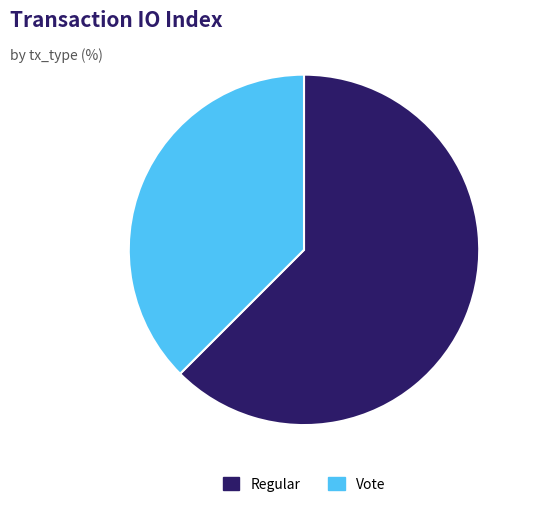

Approximately how many times larger is the value at Vote compared to Regular?

0.6